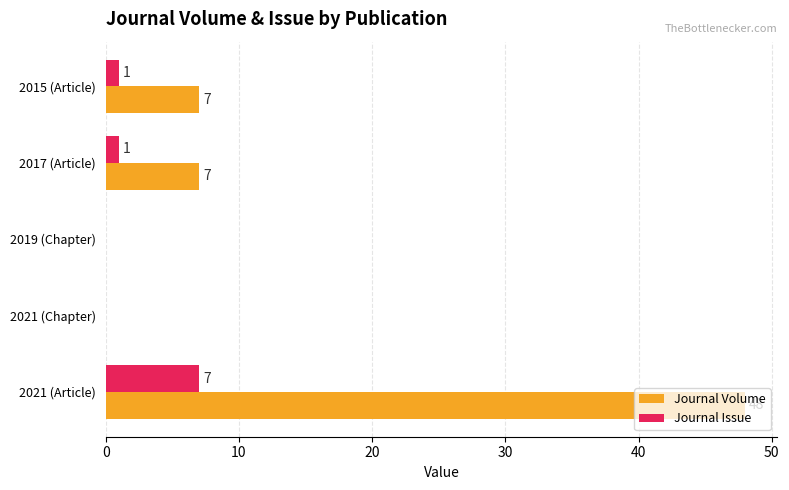

How many series are shown in this chart?

2